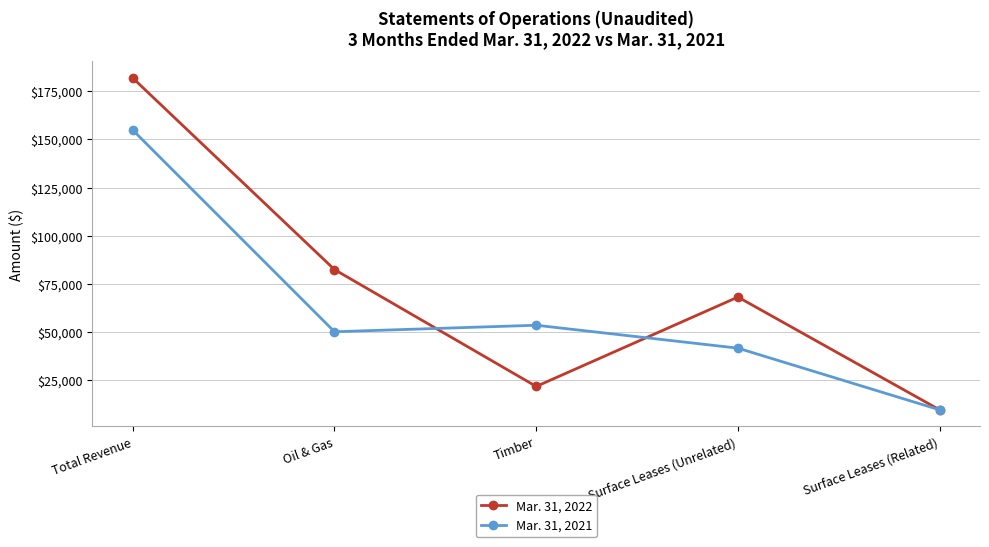

The value of Mar. 31, 2021 at Oil & Gas is 34150. True or false?

False